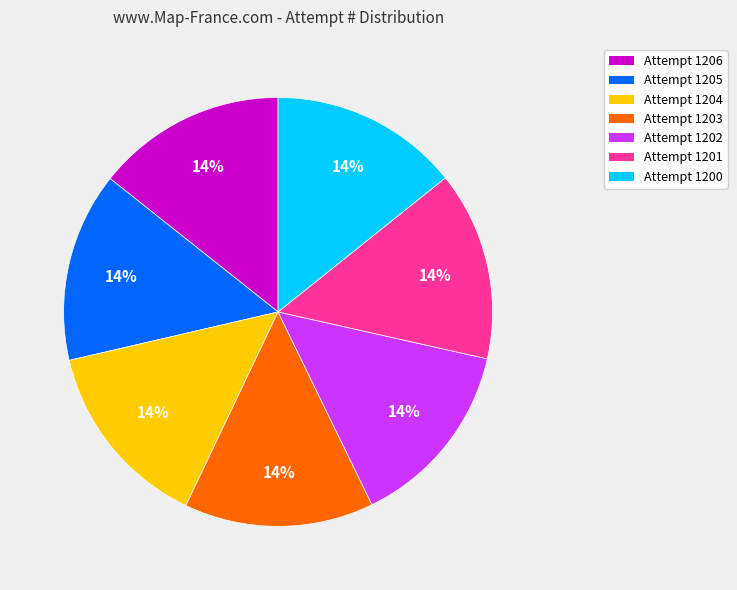

To the nearest percent, what portion does Attempt 1203 represent?

14%